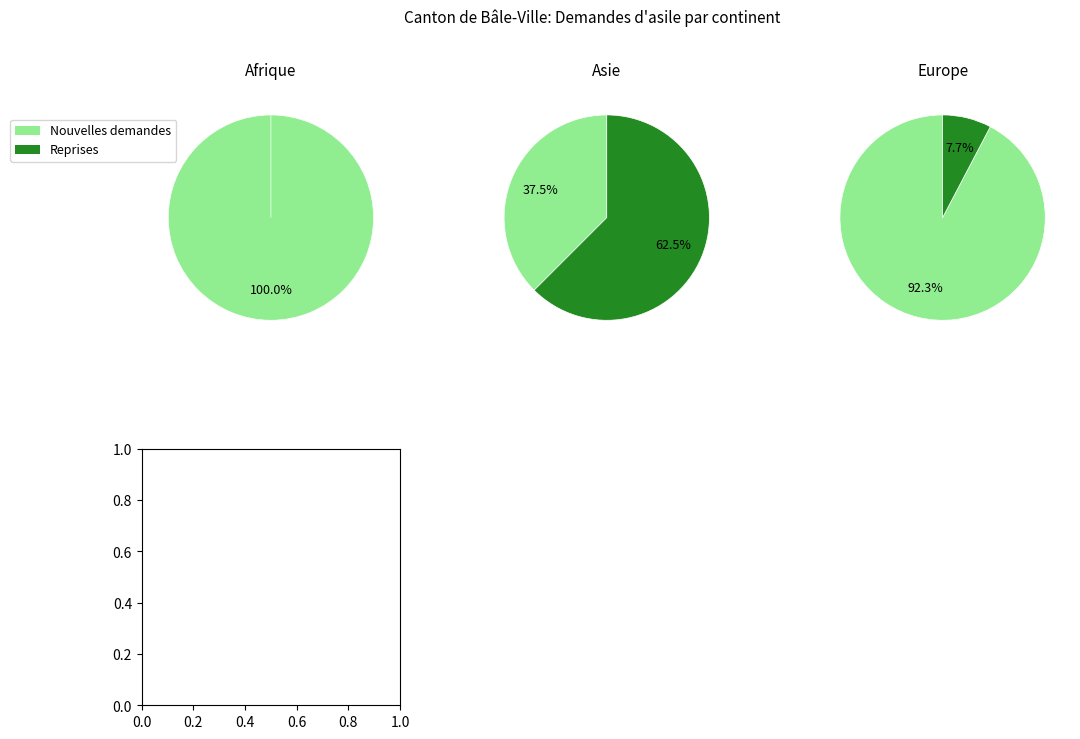

What percentage is NOT represented by Afrique?

66.7%